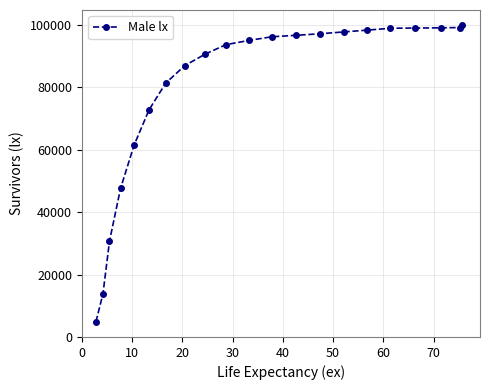

What is the difference between the second highest and second lowest values?

85364